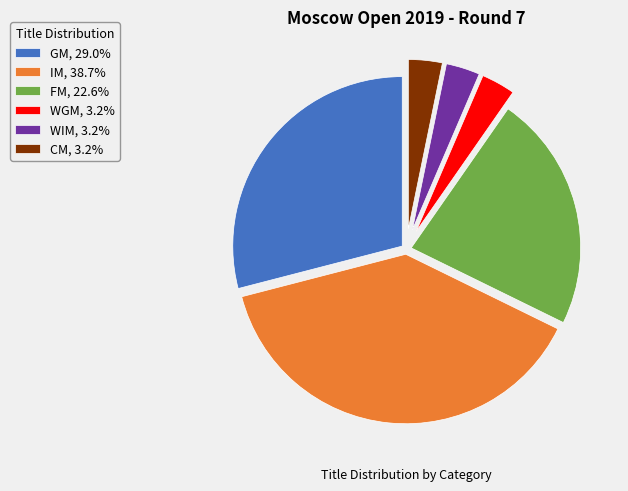

Is the sum of WGM, 3.2% and CM, 3.2% greater than half?

No